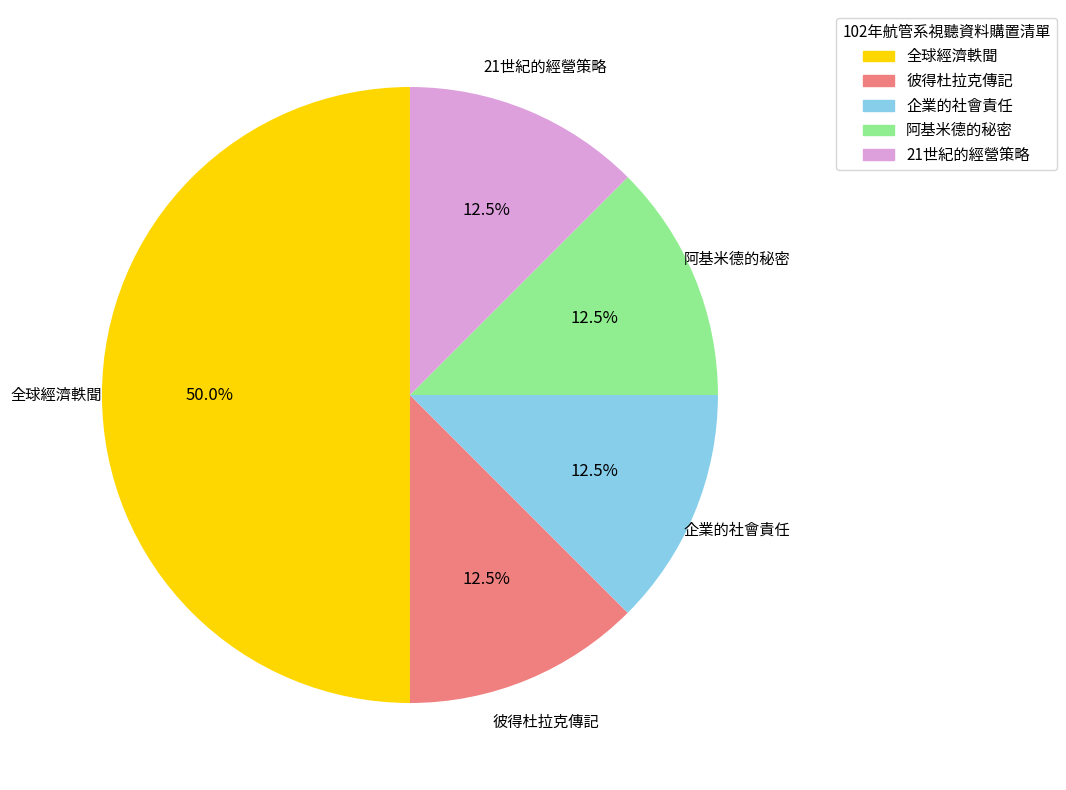

Does 21世紀的經營策略 account for over 50% of the chart?

No